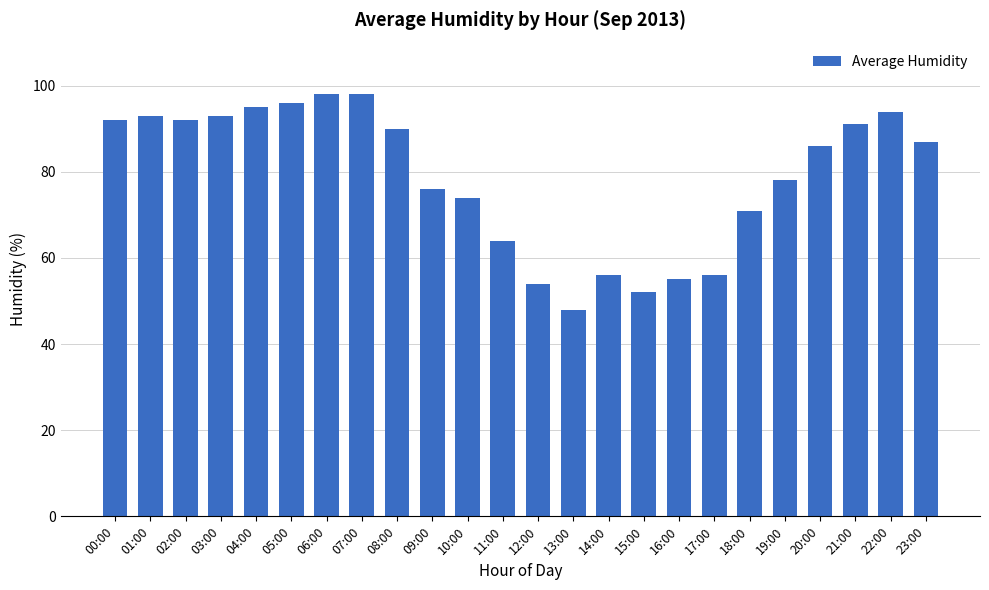

Does the chart contain stacked bars?

No